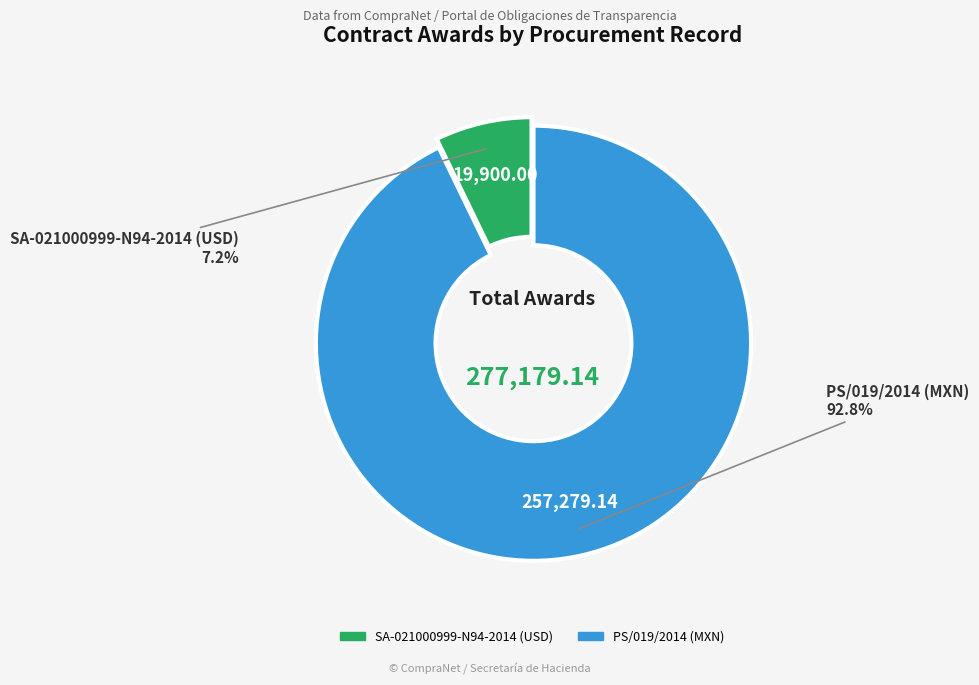

To the nearest percent, what is the difference between the largest and smallest slice percentages?

86%